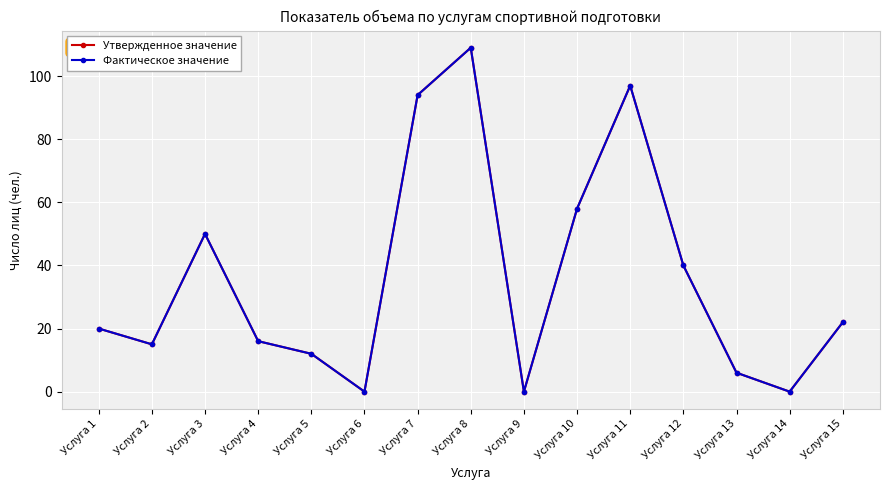

True or false: Фактическое значение and Утвержденное значение intersect in this chart.

False